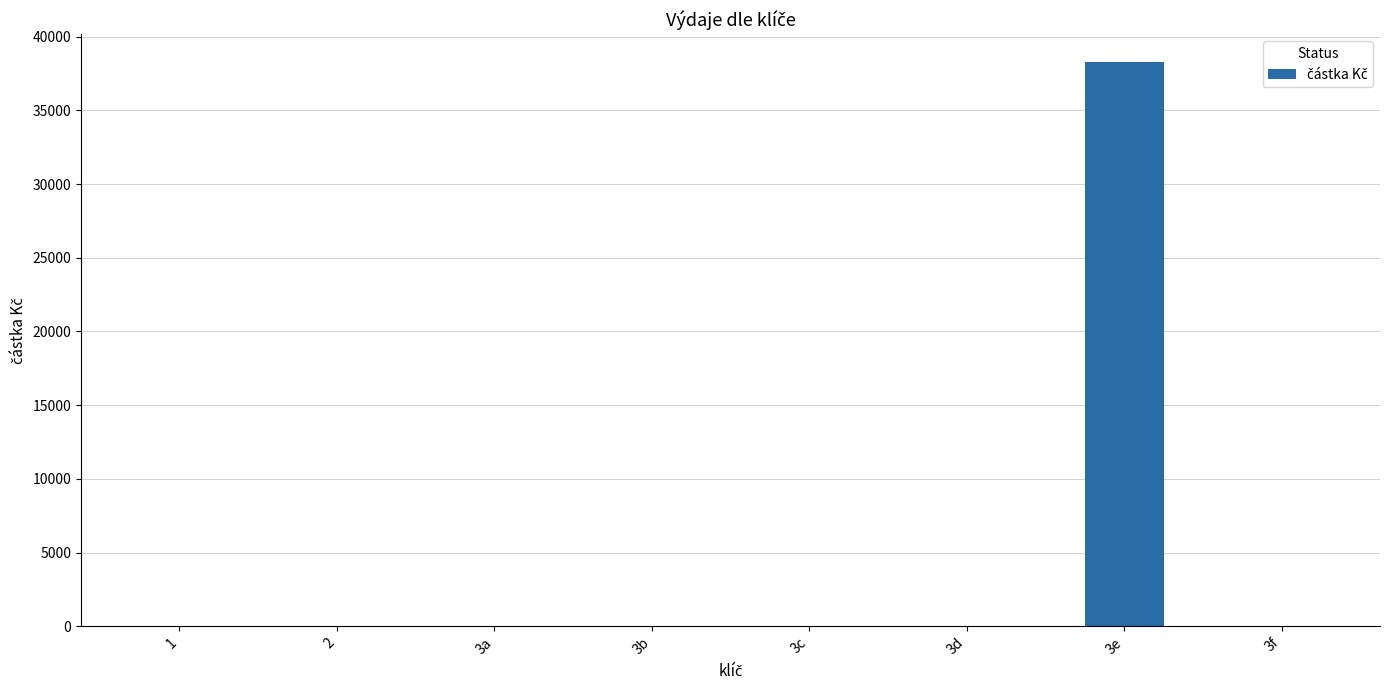

The chart shows a value of 0 at 3f. True or false?

True